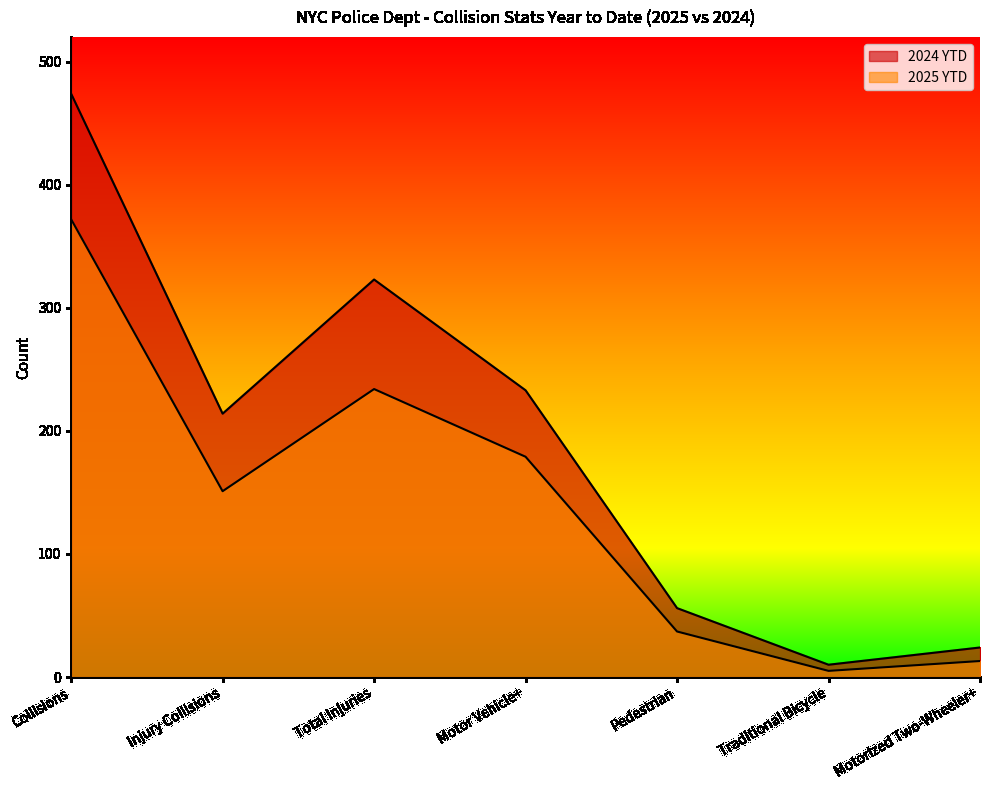

True or false: 2024 YTD and 2025 YTD intersect in this chart.

False